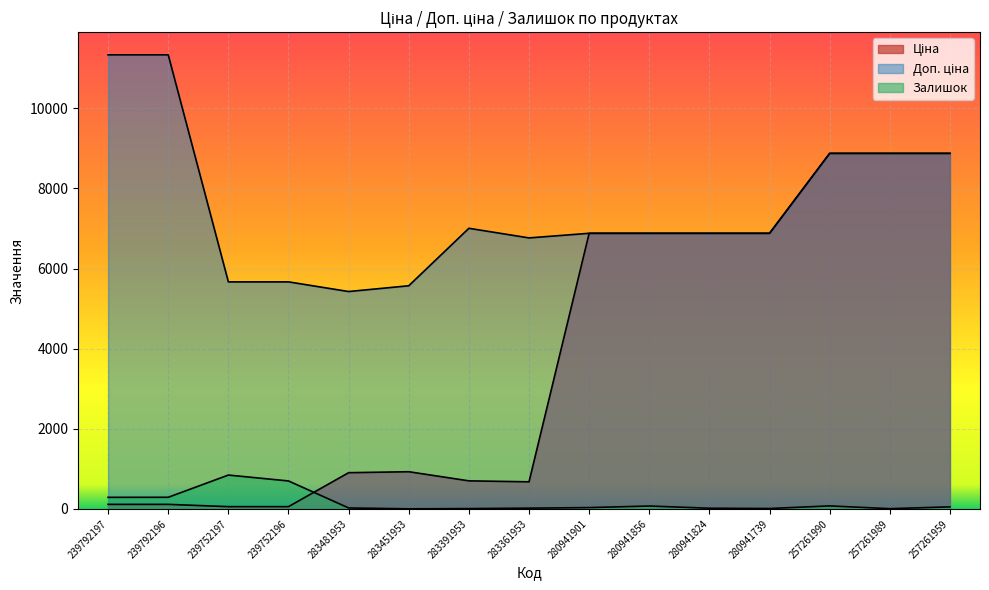

What position from the right is 239792196?

14